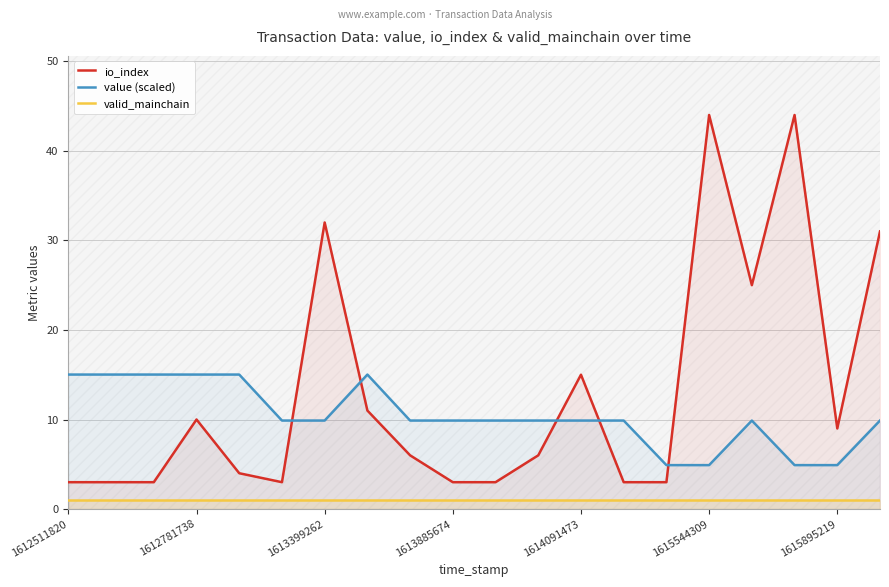

Is the value of valid_mainchain at 16 greater than the value of io_index at 8?

No